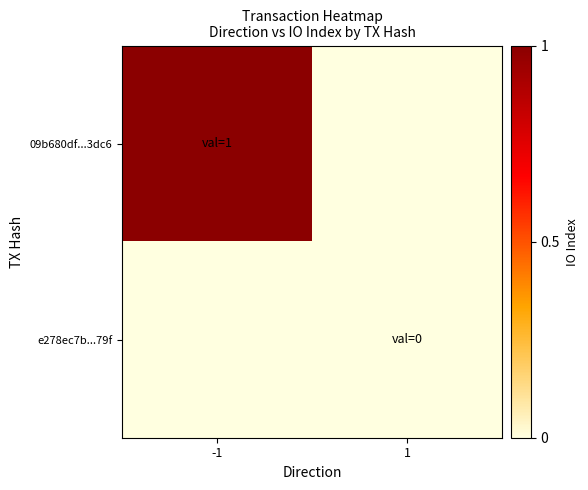

List the series in order of their peak value, highest first.

09b680df...3dc6, e278ec7b...79f